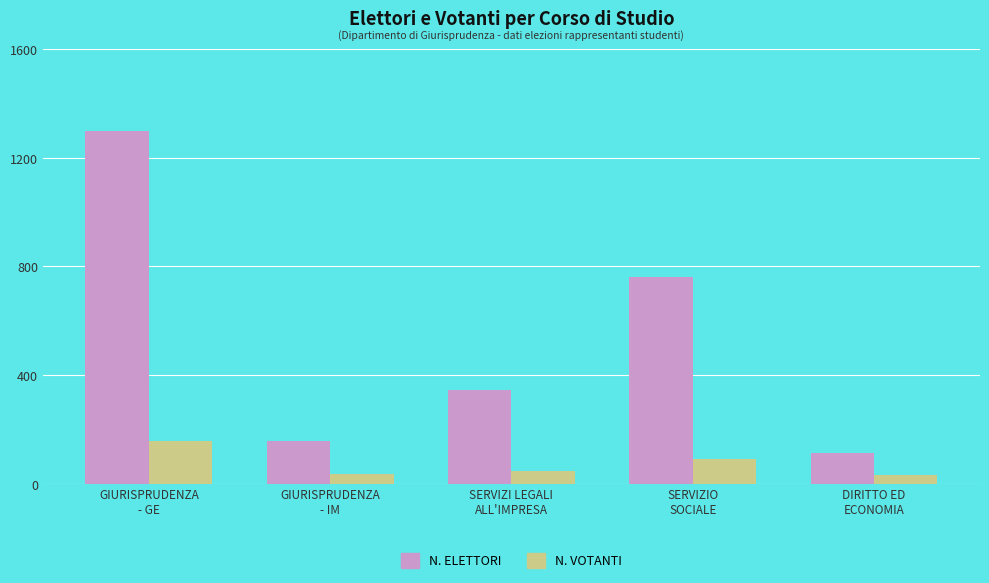

Which series changed the most between SERVIZI LEGALI
ALL'IMPRESA and DIRITTO ED
ECONOMIA?

N. ELETTORI